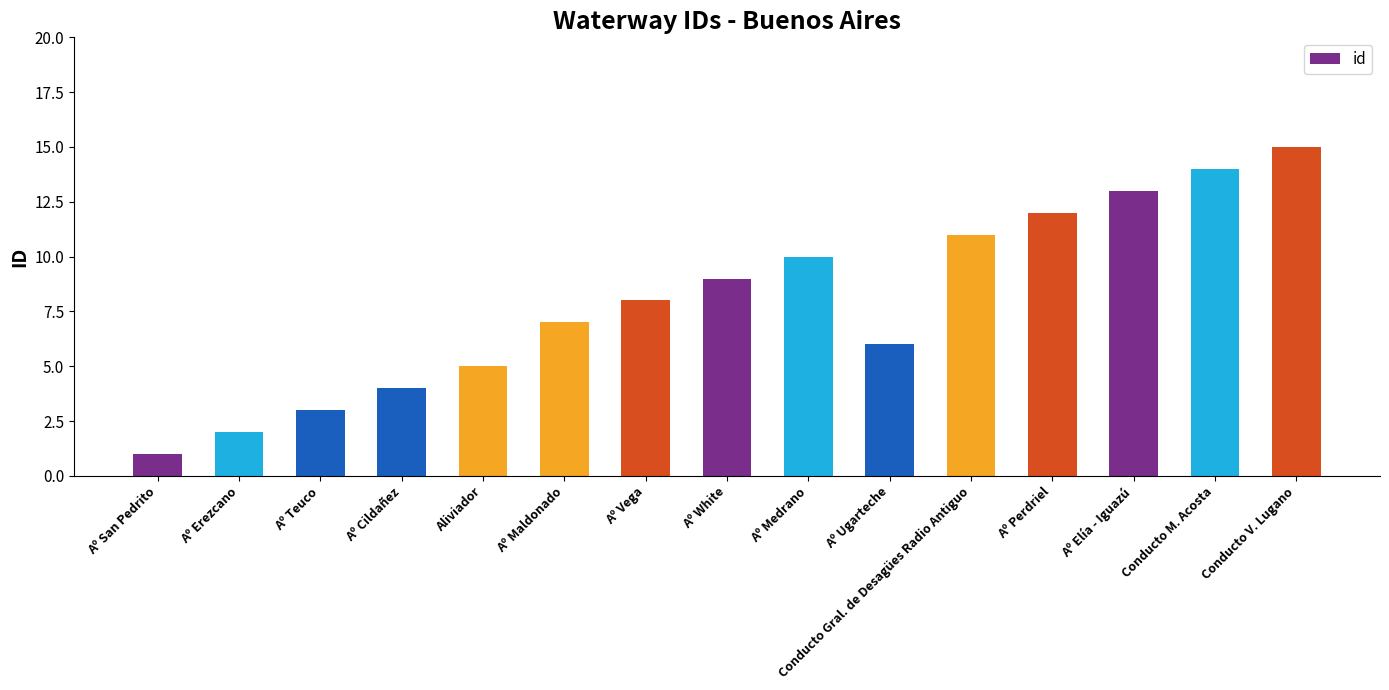

How many series are shown in this chart?

1